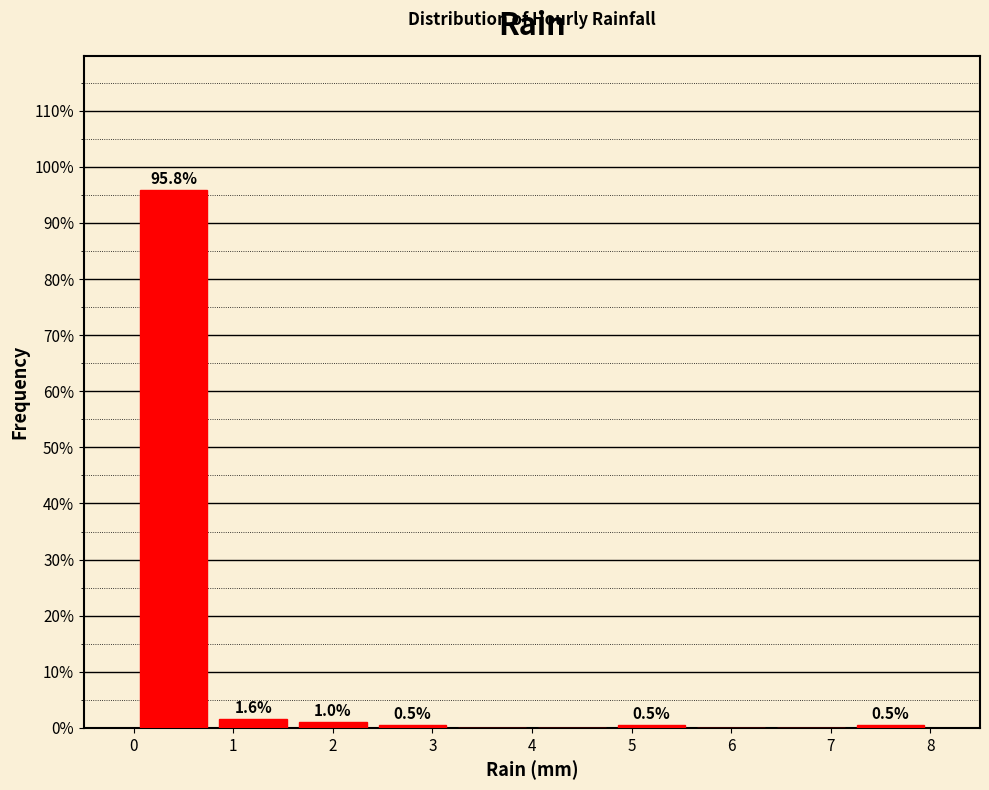

Over which range of the x-axis is the bar tallest?

0.0 to 0.8